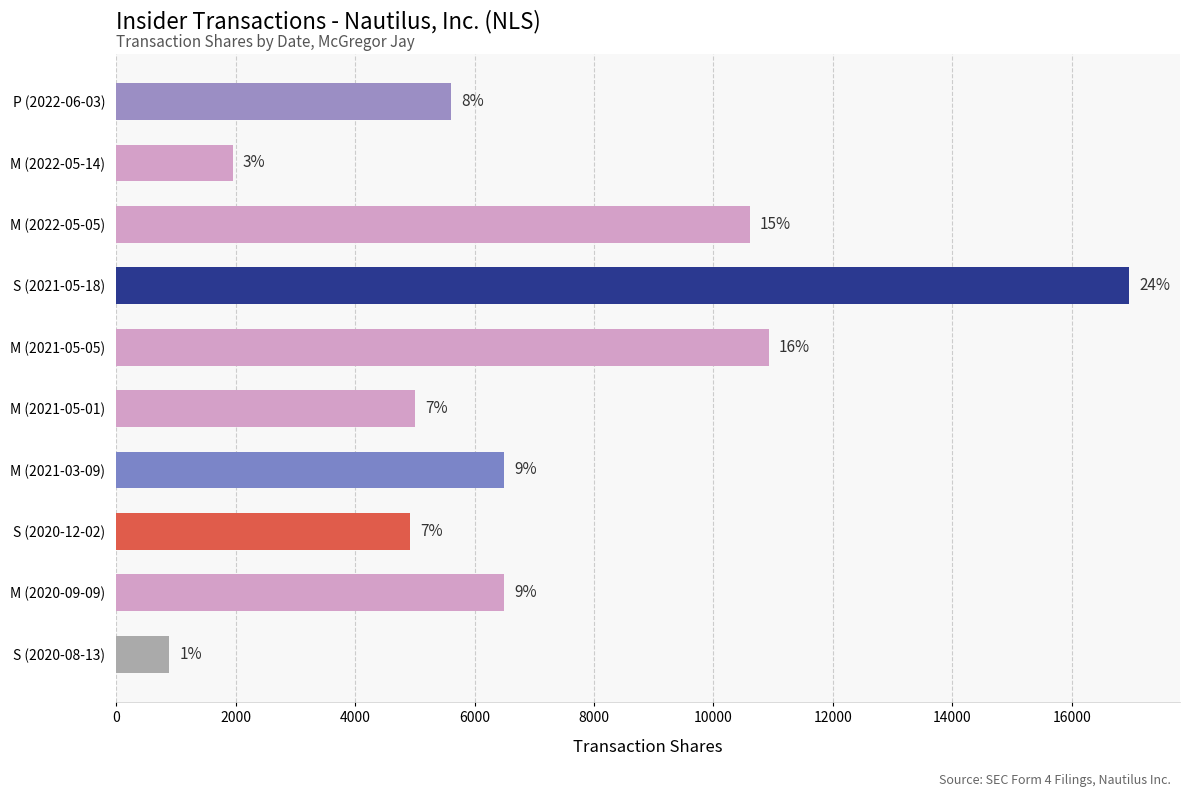

How many bars are there in total?

10